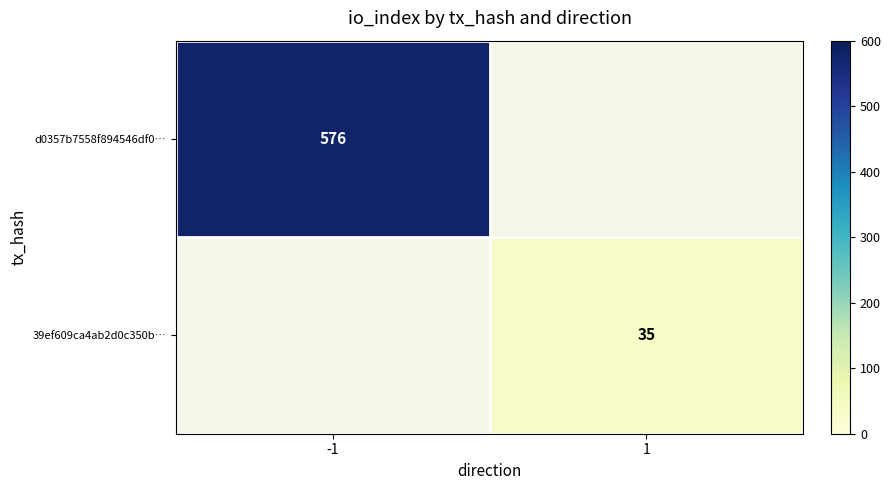

Which has a higher value, 1 or -1?

-1